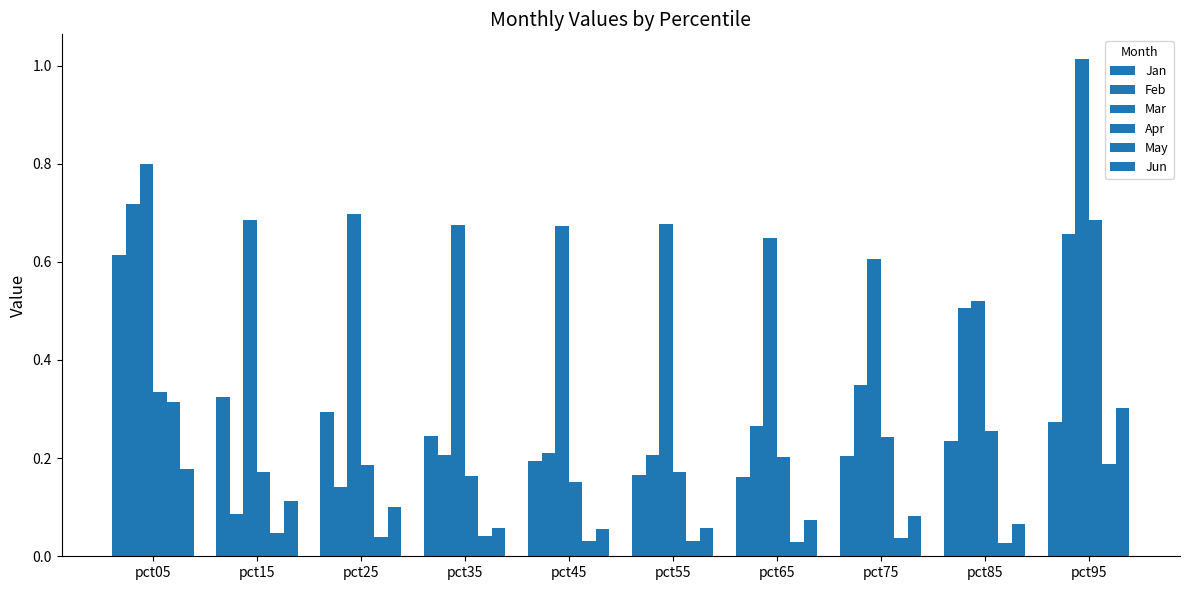

True or false: Apr has a value of 0.3 at pct75.

False